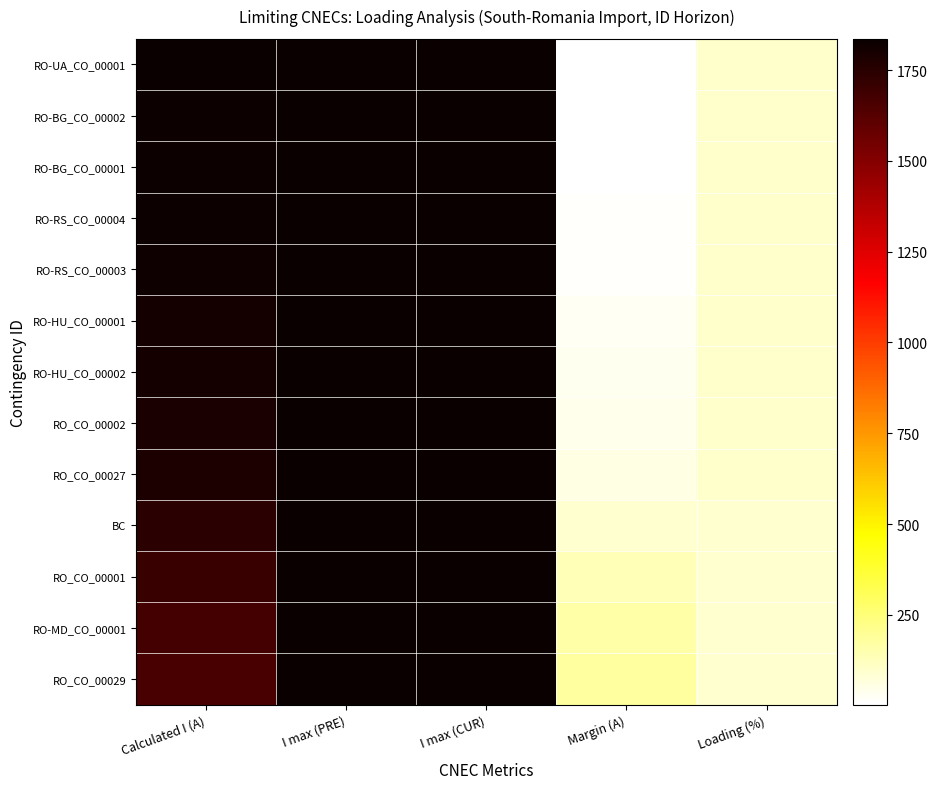

At which category is the sum across all series the highest?

I max (PRE)